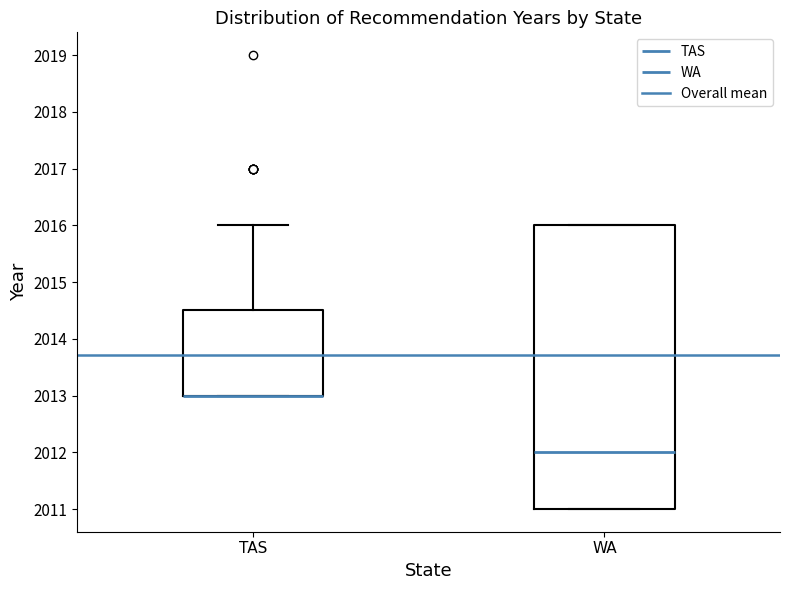

Where is the lower edge of the box for TAS on the y-axis? The values are not printed on the chart, so give them approximately, as read against the axis.

2013.0